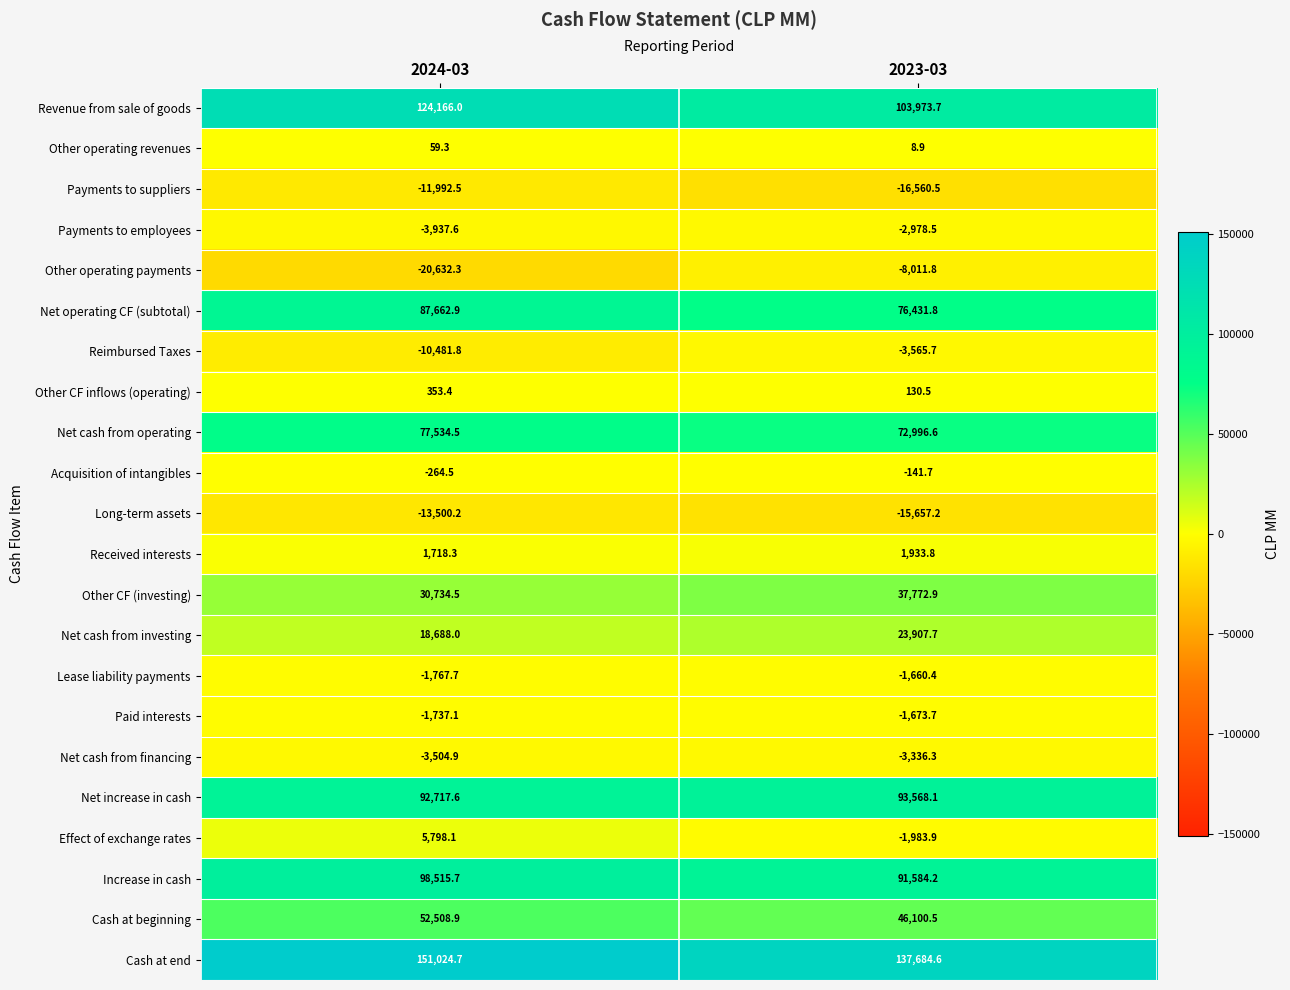

At which label does Other CF (investing) first exceed 37772?

2023-03